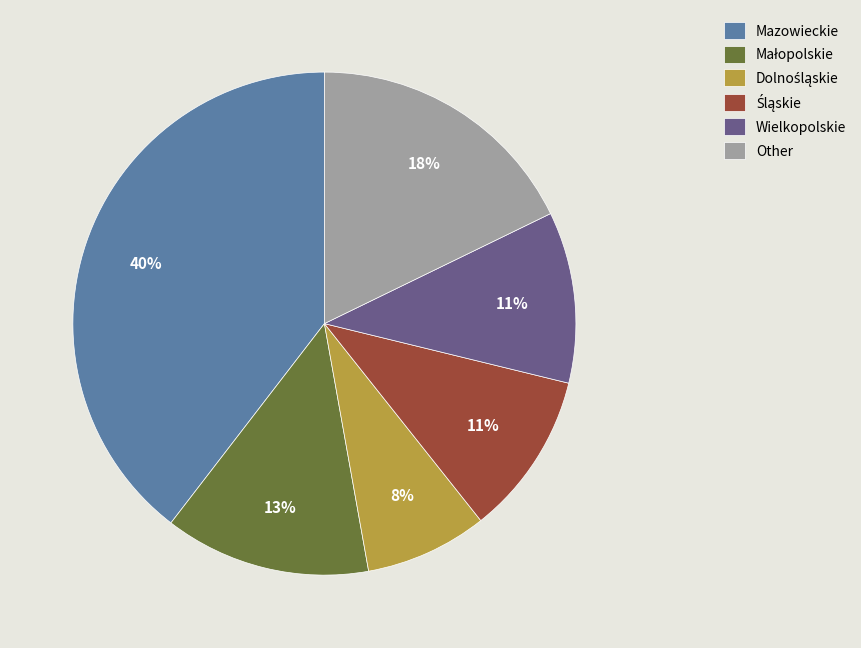

True or false: Wielkopolskie accounts for 20% of the total.

False